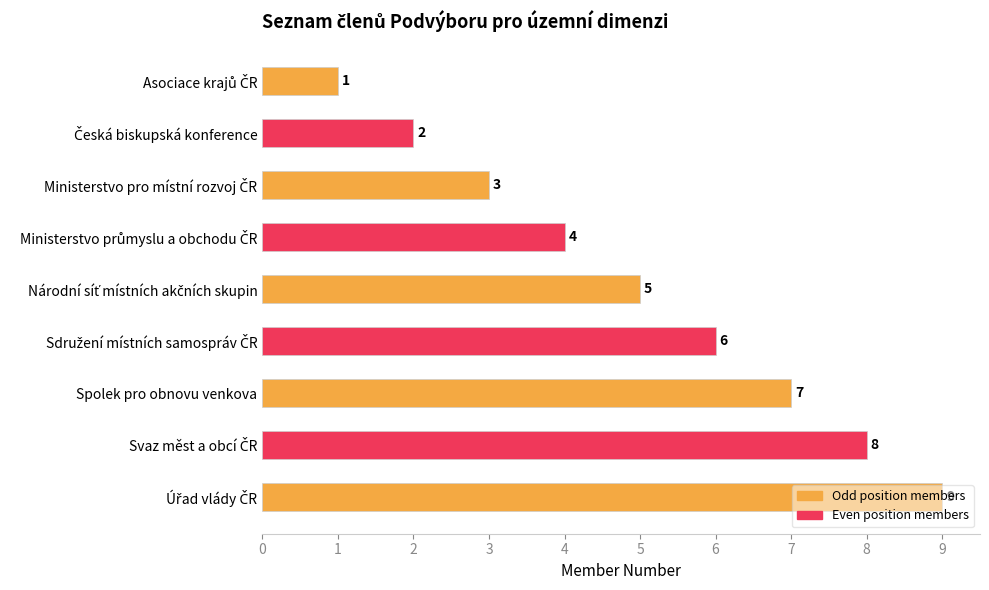

The chart shows a value of 2 at Spolek pro obnovu venkova. True or false?

False